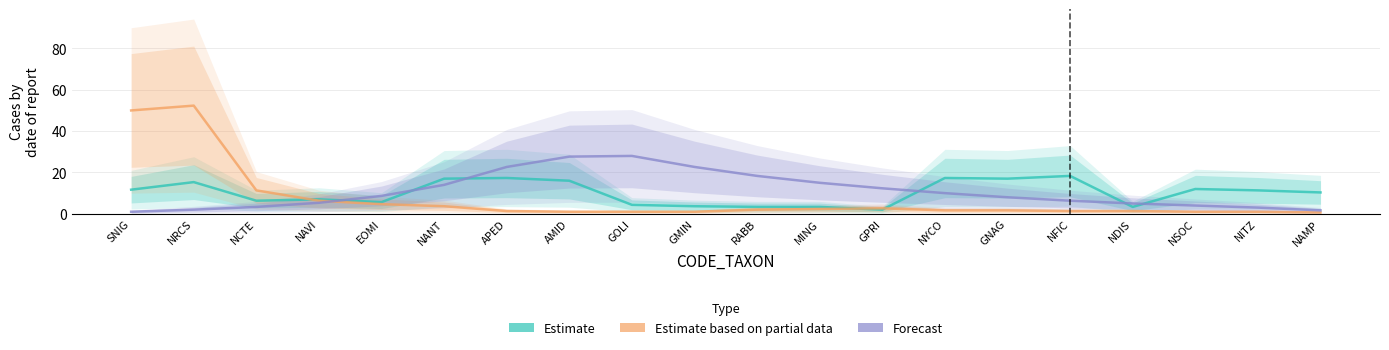

What is the highest value of the Estimate series?

18.3